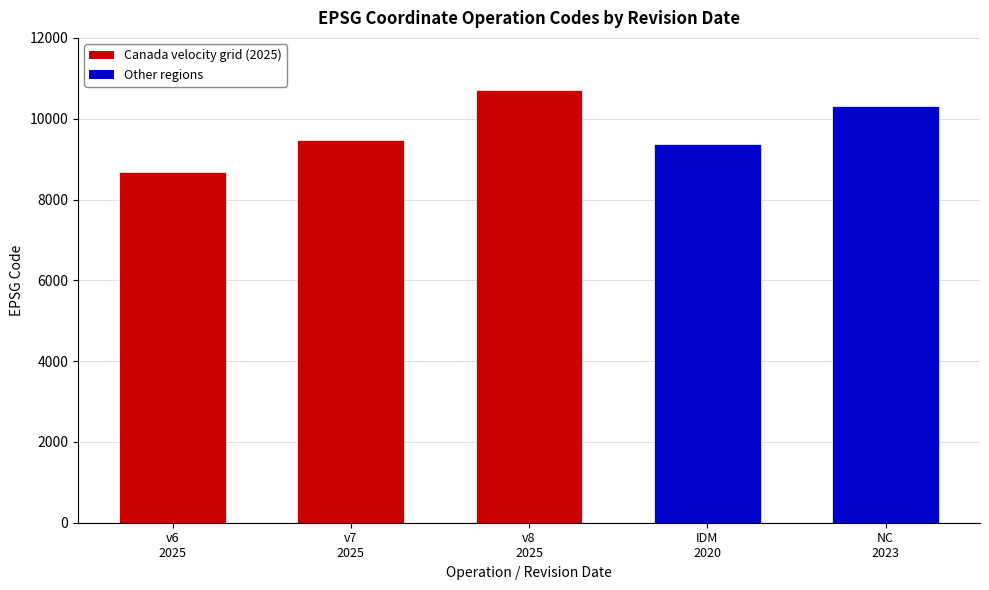

Does the chart contain stacked bars?

No